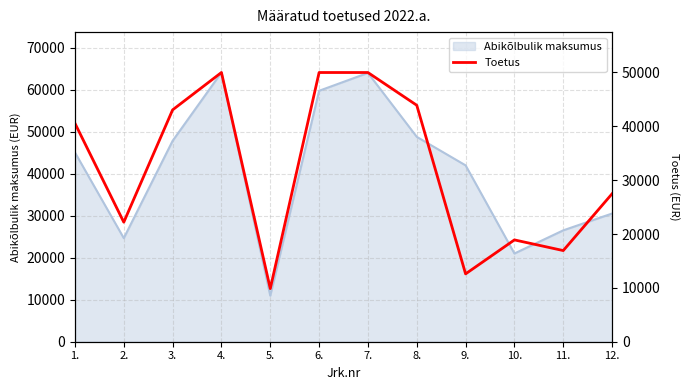

Reading left to right, extract all data points from this chart.

40565.5	22198.8	43057.4	49998.3	9860.4	49995.2	49994.0	43912.8	12600.0	18909.5	16928.1	27478.4